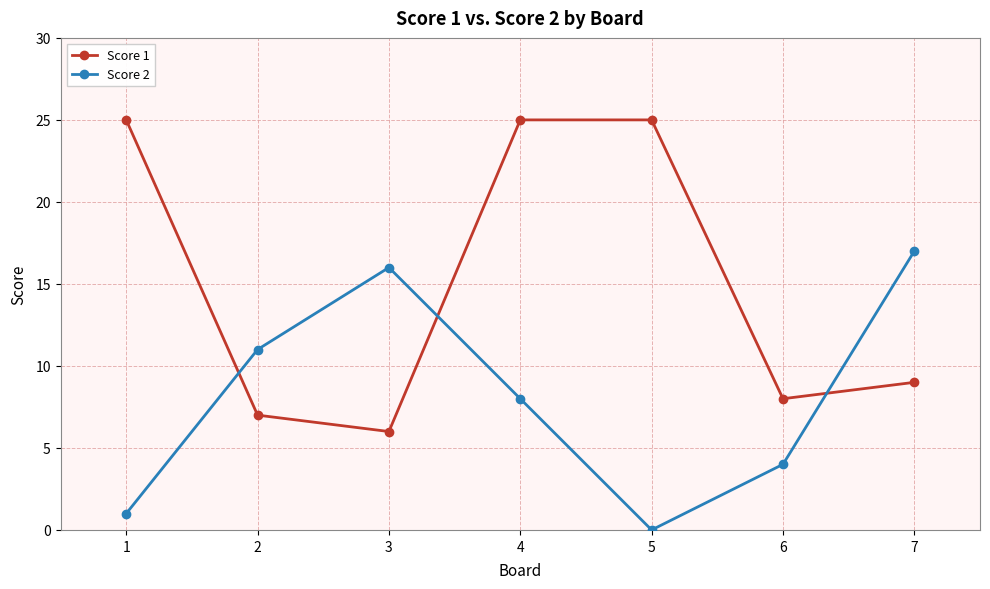

Which series has the widest spread of values?

Score 1